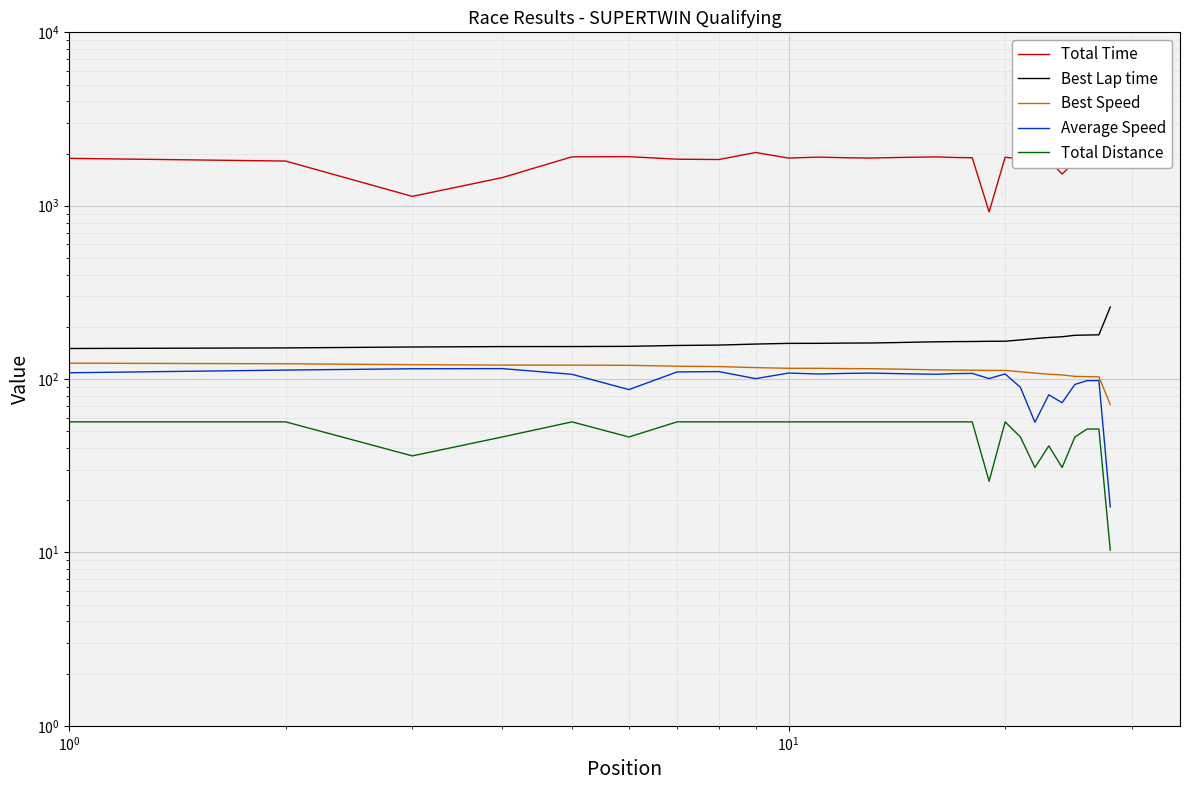

True or false: Total Time and Total Distance intersect in this chart.

False